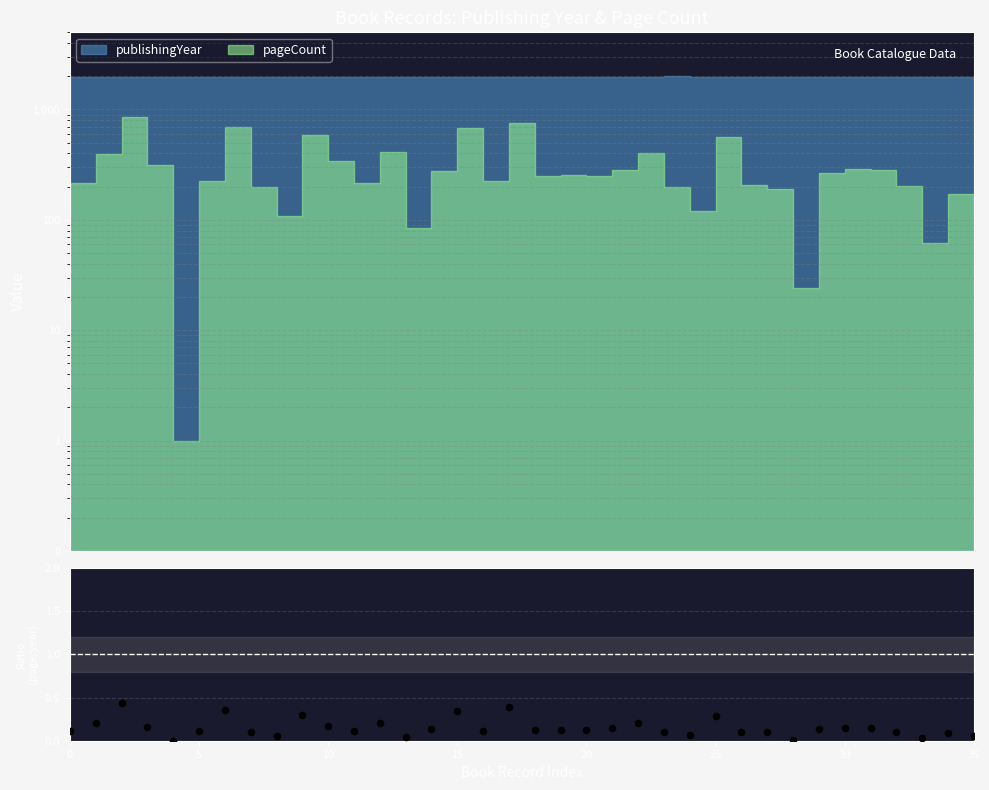

Which has a higher value, 24 or 35?

24